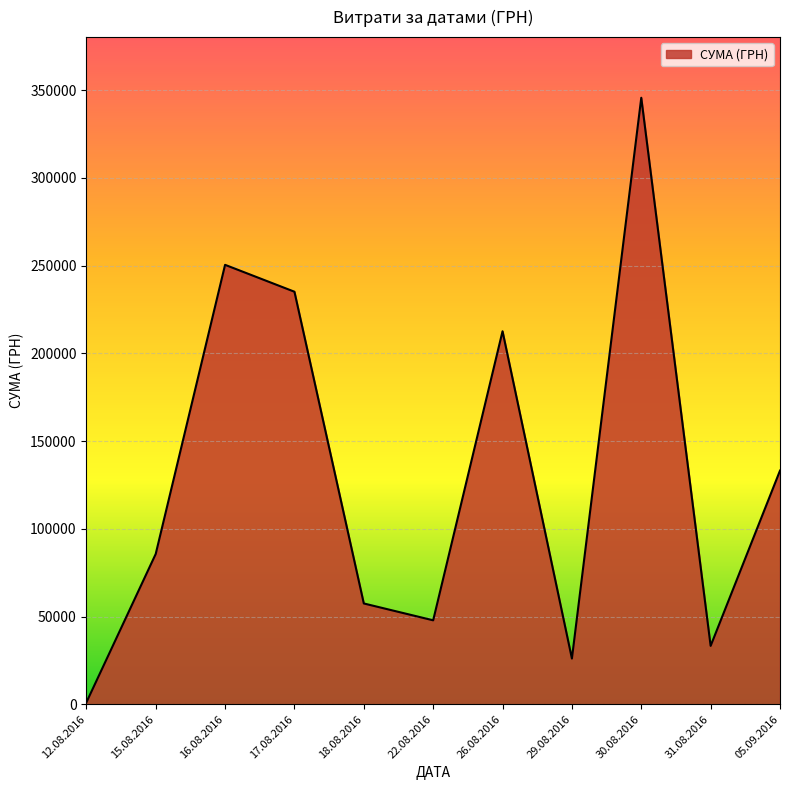

What is the difference between the values at 30.08.2016 and 31.08.2016?

312429.3